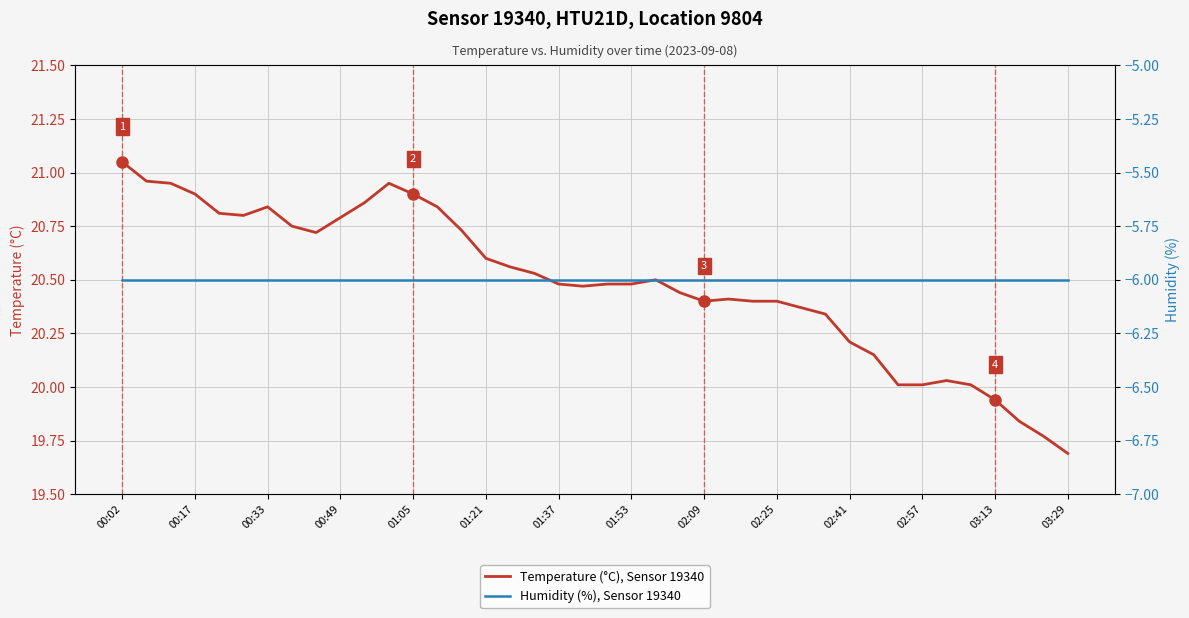

What is the minimum value for Temperature (°C), Sensor 19340?

19.7